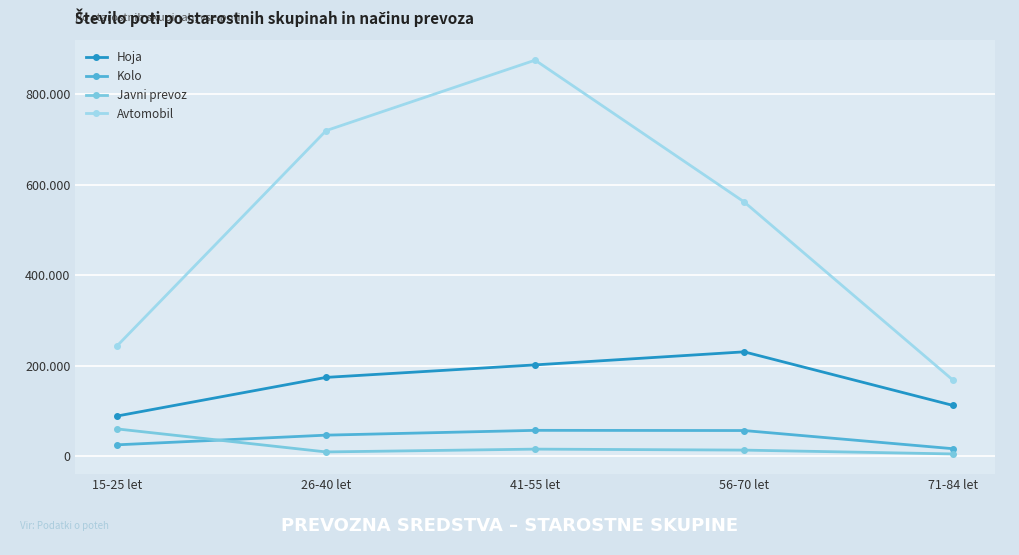

Is this an area chart (filled region under the line)?

No